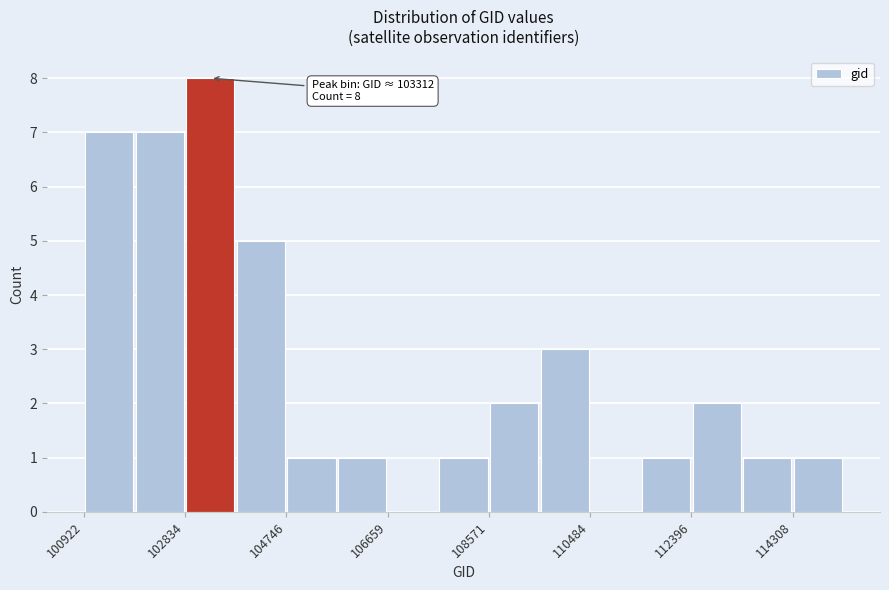

Which range on the x-axis has the tallest bar?

102800 to 103800